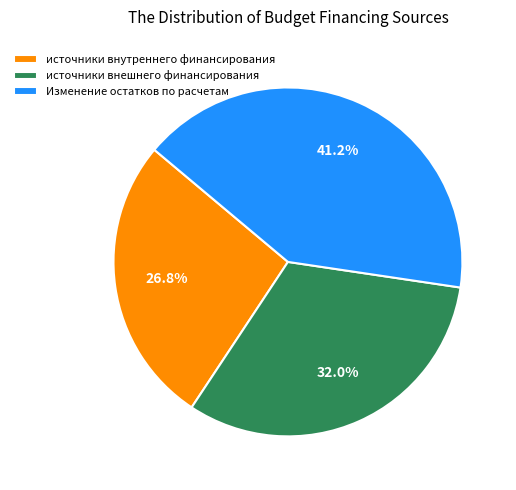

To the nearest percent, what is the combined percentage of источники внешнего финансирования and Изменение остатков по расчетам?

73%